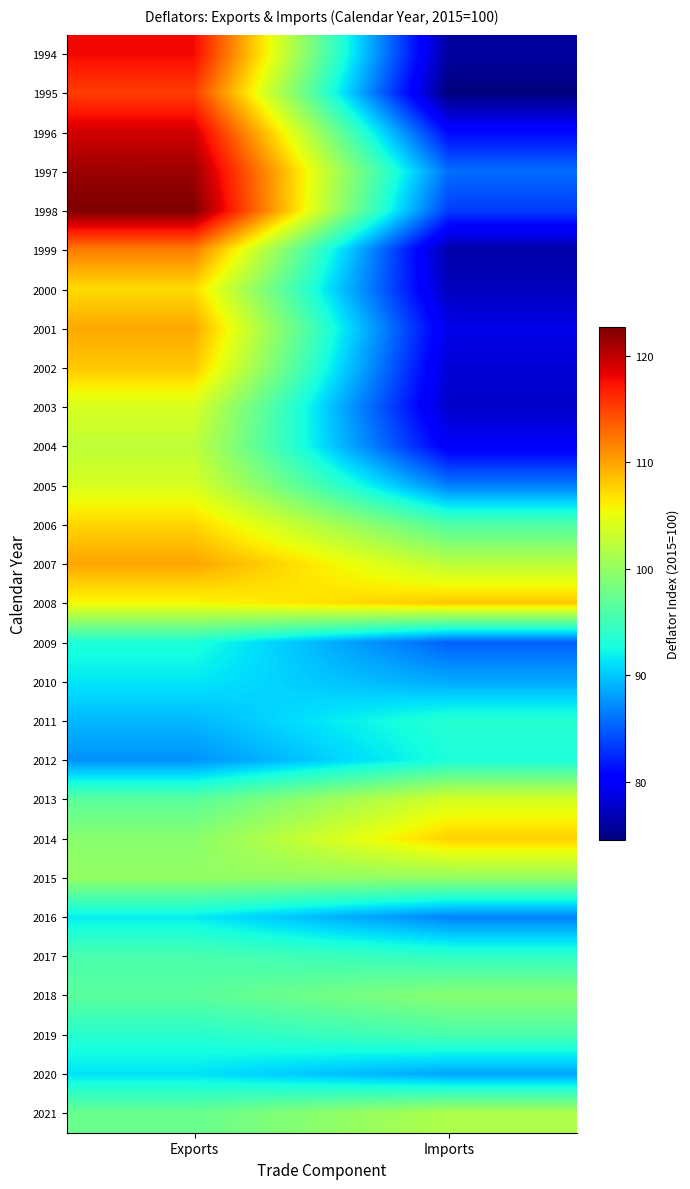

What is the spread (max minus min) of values at Imports?

33.6